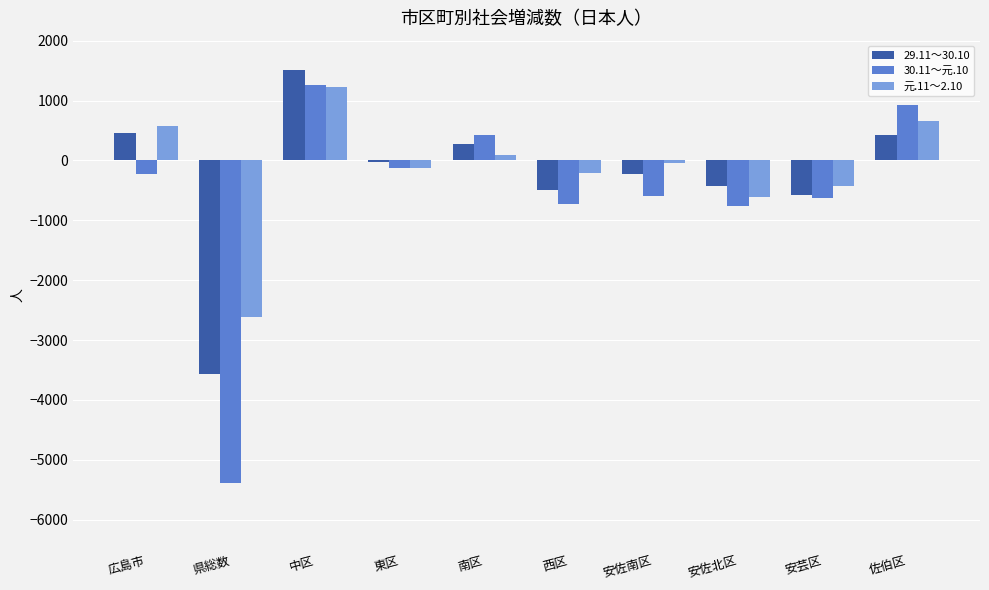

What is the value of the 元.11～2.10 bar at the 2nd from the left?

-2620